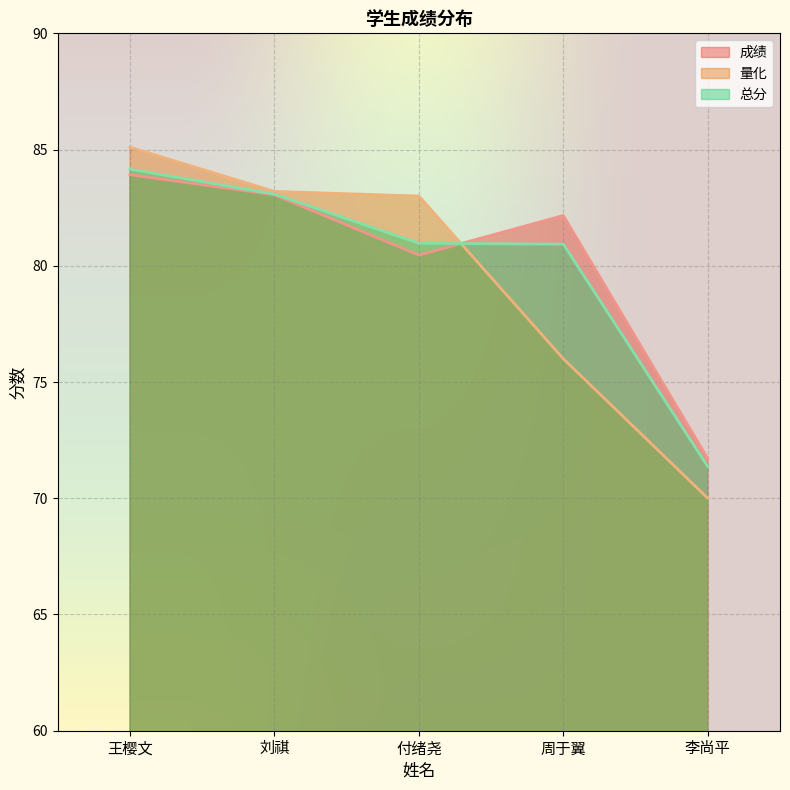

How many categories are shown in the chart?

5